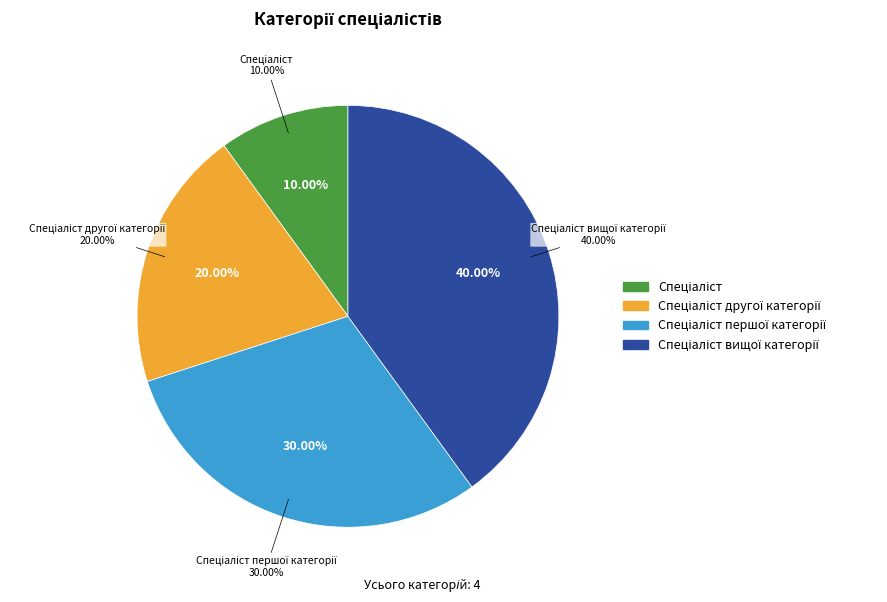

Does any single category account for the majority?

No